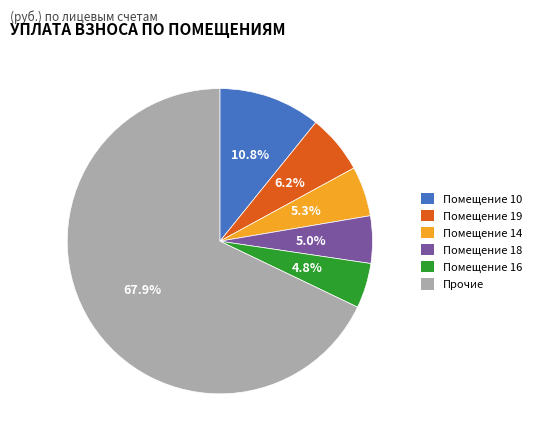

How many segments does this pie chart have?

6